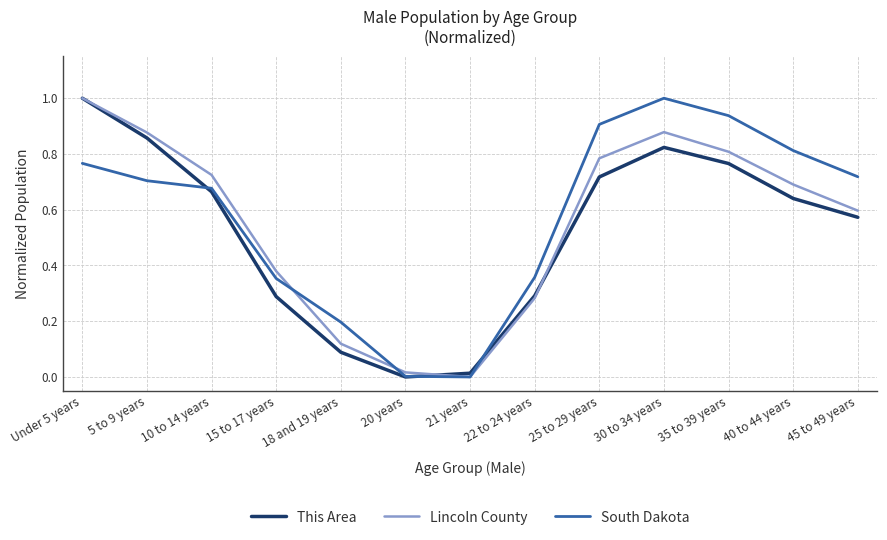

The value of Lincoln County at 35 to 39 years is 0.8. True or false?

True